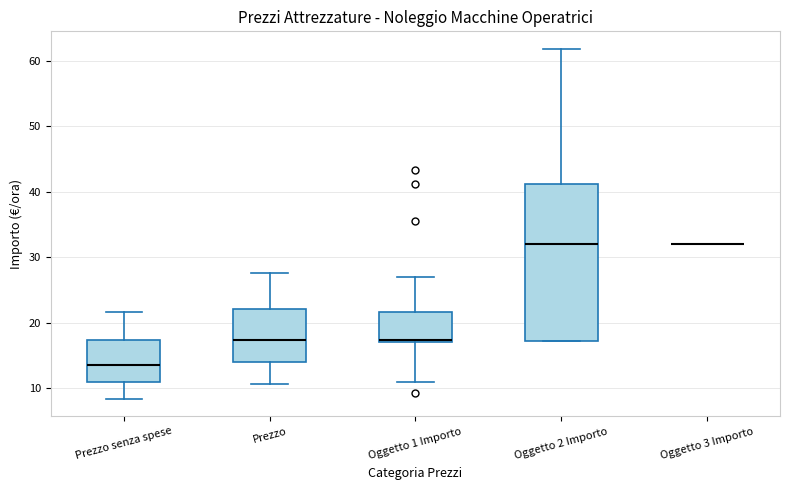

Comparing the boxes themselves (not the whiskers), which one is the tallest?

Oggetto 2 Importo